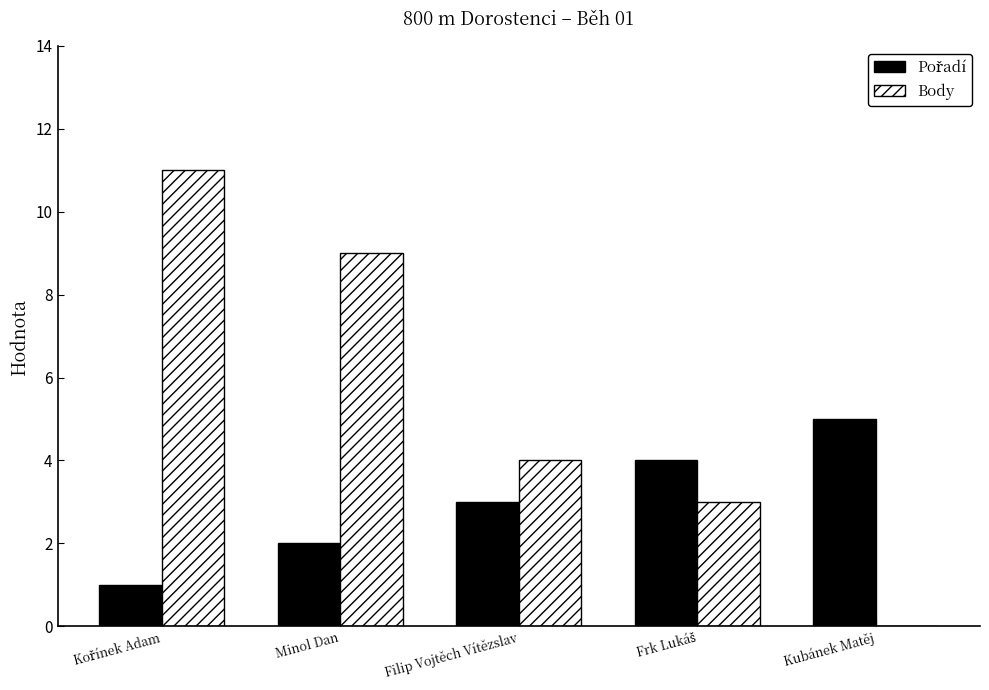

What is the maximum value shown in the chart?

11